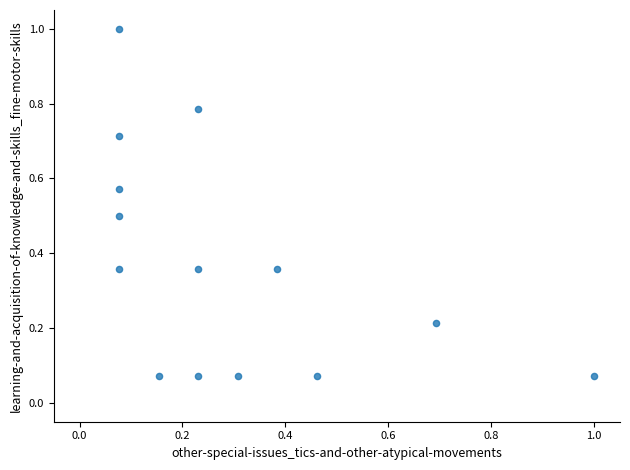

What is the range of X values (max minus min)?

0.9